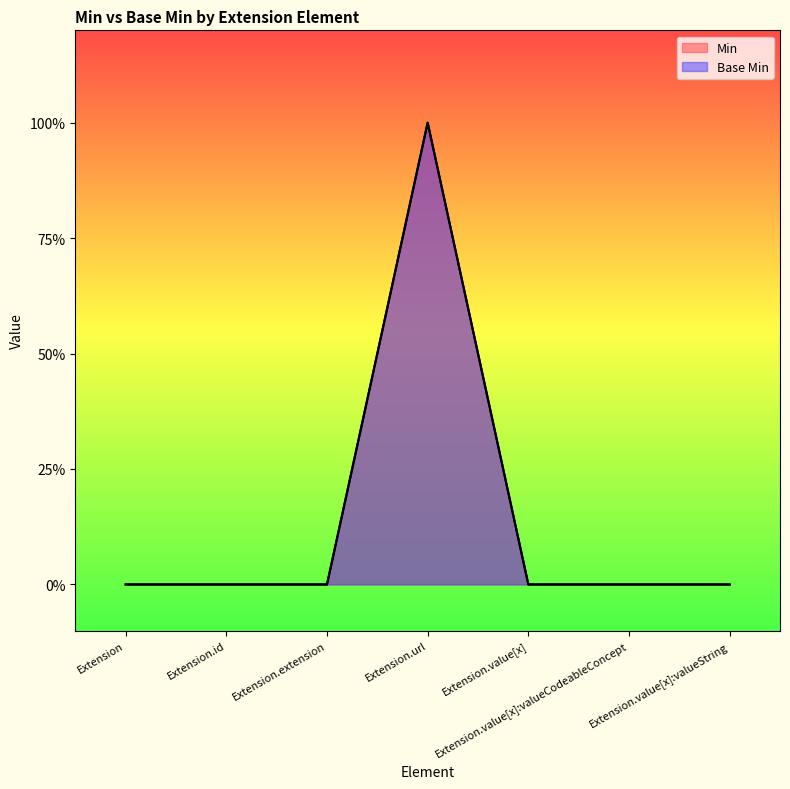

In Min, how many points are higher than both neighbors (excluding endpoints)?

1